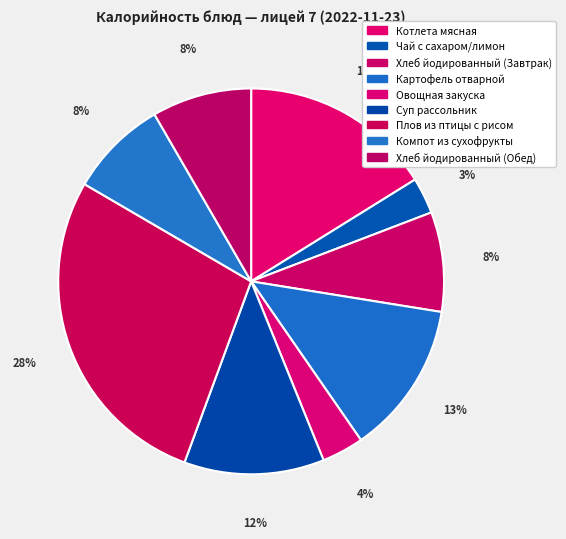

Is Плов из птицы с рисом the majority of the pie?

No